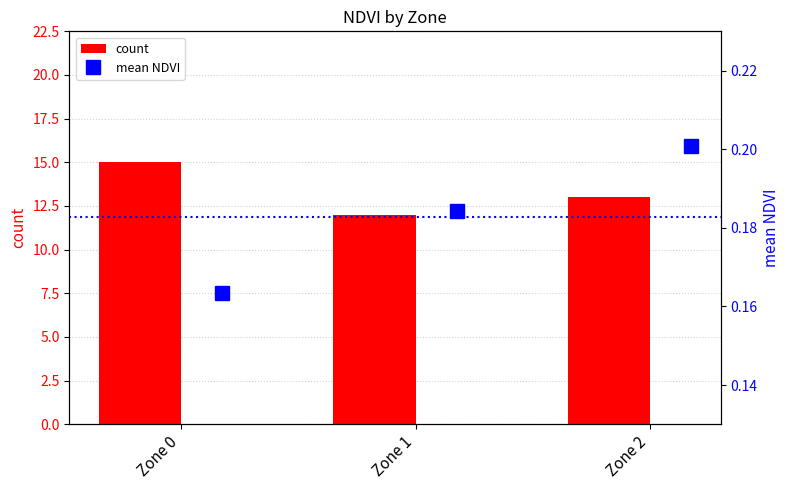

List the labels in order of count value, smallest first.

Zone 1, Zone 2, Zone 0